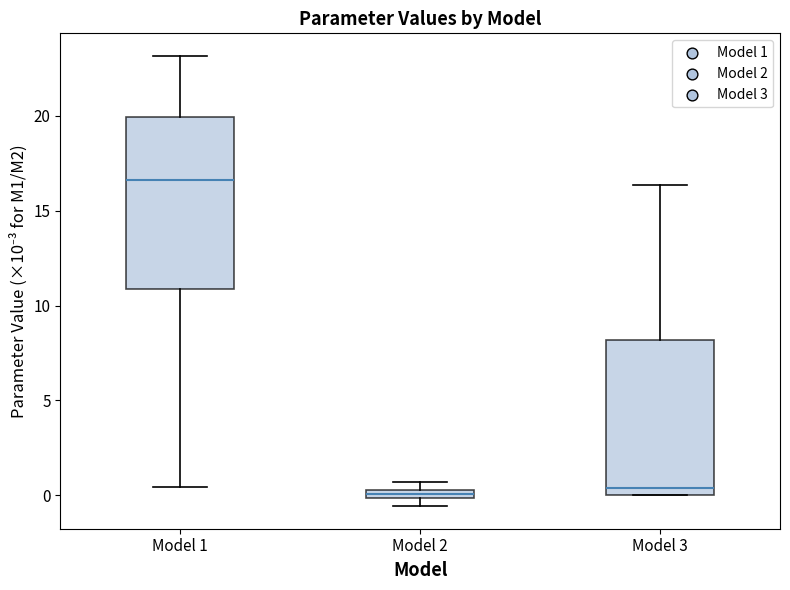

Which box is the tallest, from its lower edge to its upper edge?

Model 1